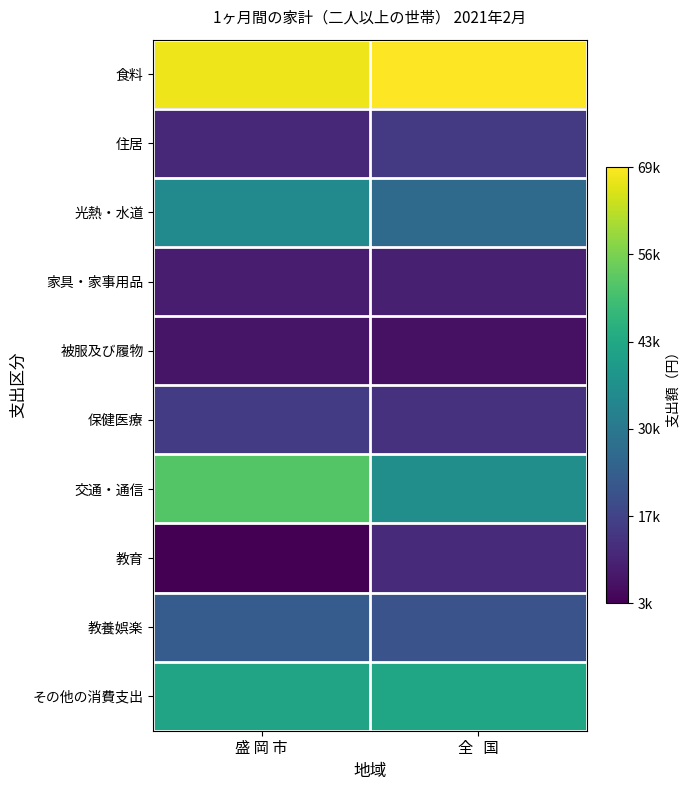

Which series has the largest total across all categories?

食料